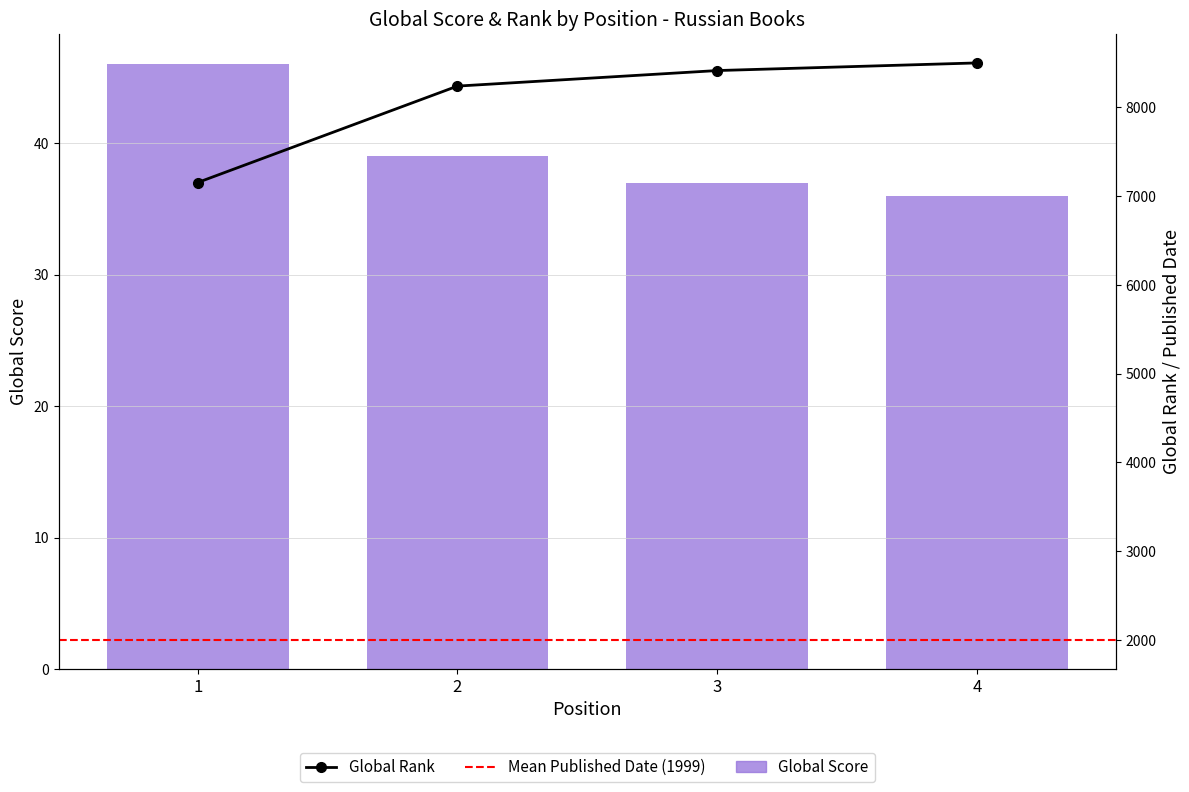

At which category is the sum across all series the highest?

4